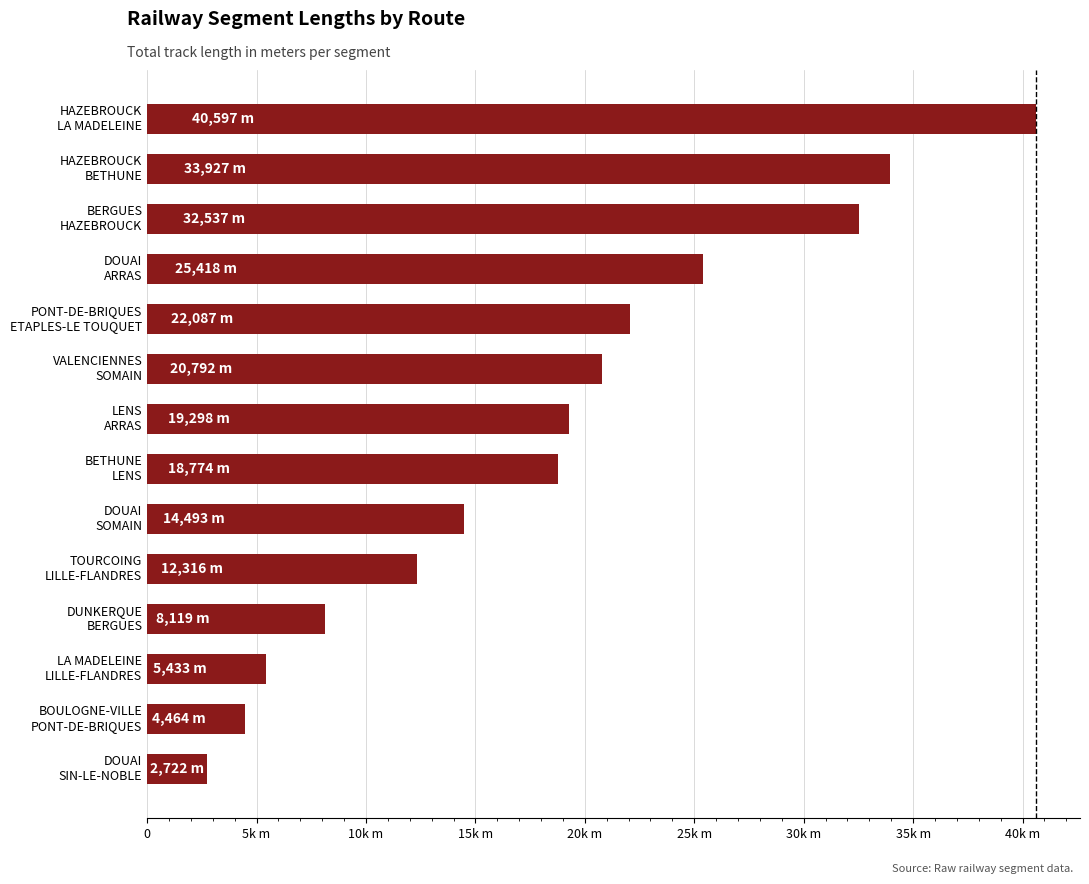

Rank the categories by value from highest to lowest.

HAZEBROUCK
LA MADELEINE, HAZEBROUCK
BETHUNE, BERGUES
HAZEBROUCK, DOUAI
ARRAS, PONT-DE-BRIQUES
ETAPLES-LE TOUQUET, VALENCIENNES
SOMAIN, LENS
ARRAS, BETHUNE
LENS, DOUAI
SOMAIN, TOURCOING
LILLE-FLANDRES, DUNKERQUE
BERGUES, LA MADELEINE
LILLE-FLANDRES, BOULOGNE-VILLE
PONT-DE-BRIQUES, DOUAI
SIN-LE-NOBLE